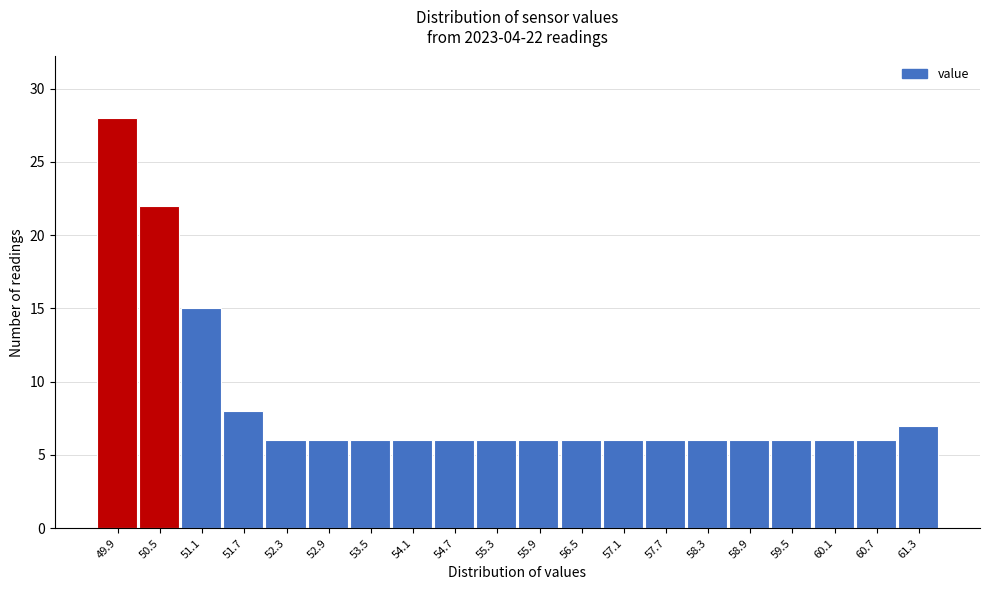

Reading right to left, what are all the values shown in this chart?

61.3=7	60.7=6	60.1=6	59.5=6	58.9=6	58.3=6	57.7=6	57.1=6	56.5=6	55.9=6	55.3=6	54.7=6	54.1=6	53.5=6	52.9=6	52.3=6	51.7=8	51.1=15	50.5=22	49.9=28